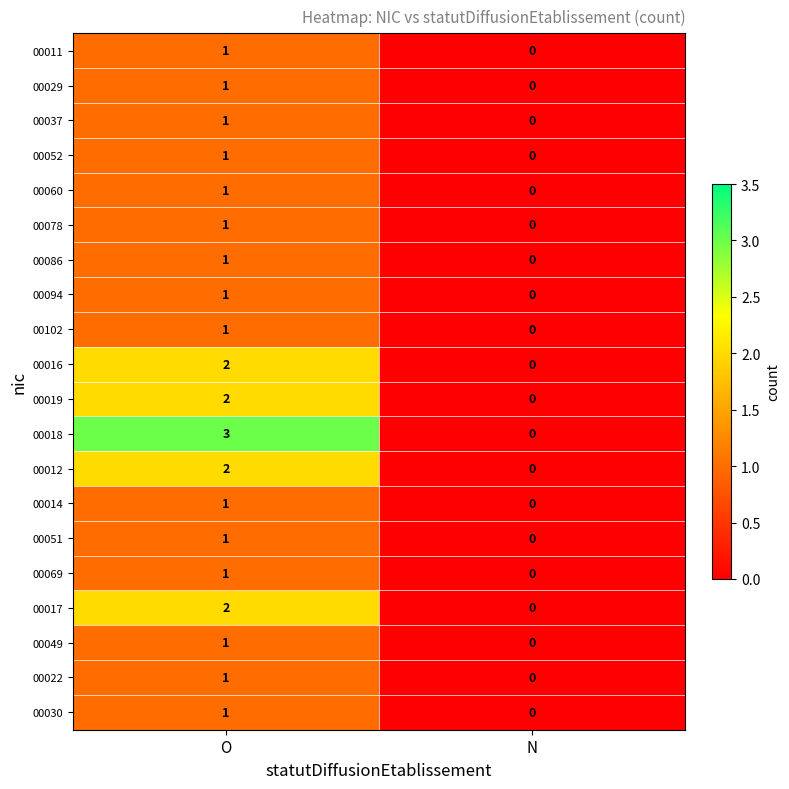

Which series has the widest spread of values?

00018